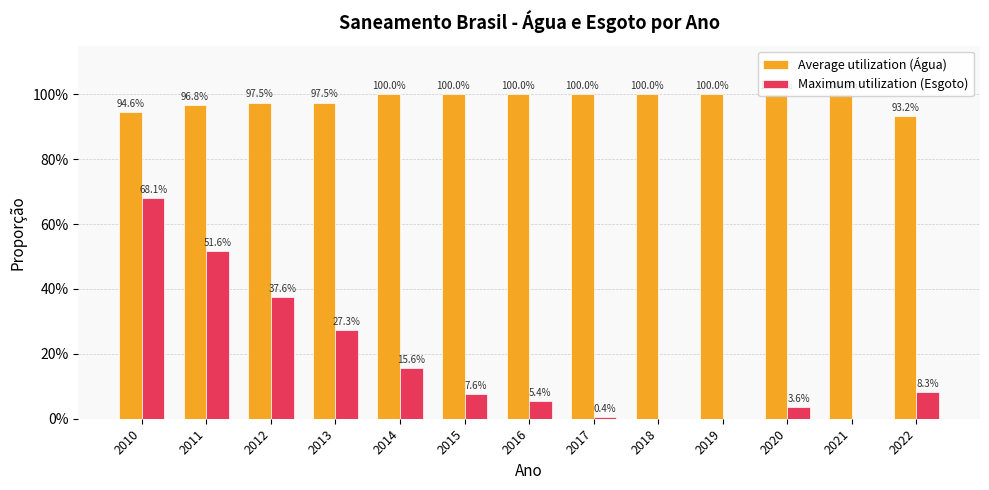

Reading right to left, extract all data points from this chart.

Average utilization (Água): 2022=0.9	2021=1.0	2020=1.0	2019=1.0	2018=1.0	2017=1.0	2016=1.0	2015=1.0	2014=1.0	2013=1.0	2012=1.0	2011=1.0	2010=0.9
Maximum utilization (Esgoto): 2022=0.1	2021=0.0	2020=0.0	2019=0.0	2018=0.0	2017=0.0	2016=0.1	2015=0.1	2014=0.2	2013=0.3	2012=0.4	2011=0.5	2010=0.7